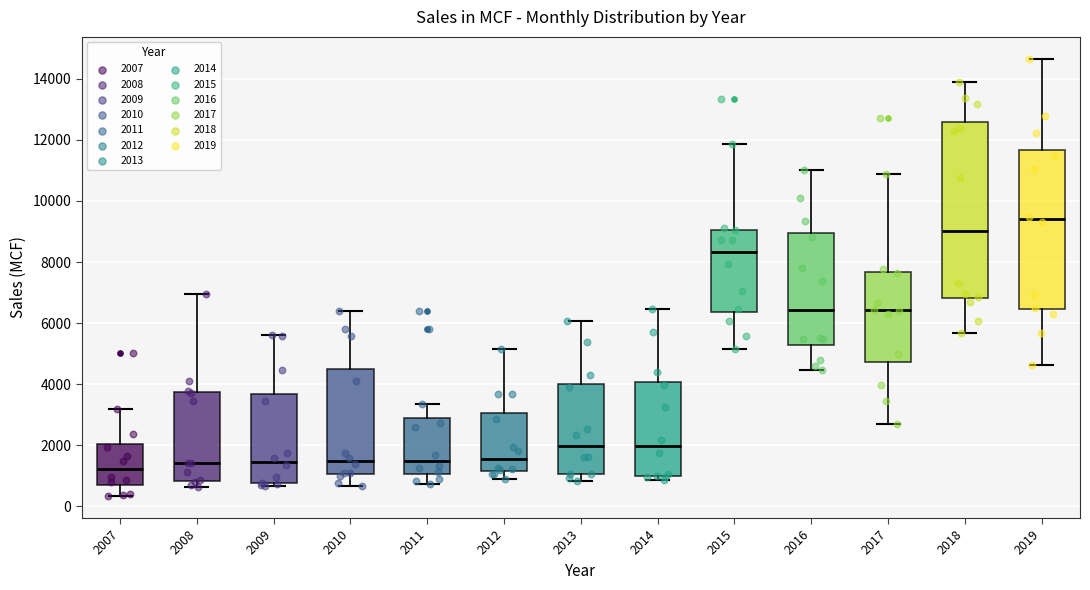

Where does the upper whisker of the box at x = 2015 end on the y-axis? The values are not printed on the chart, so give them approximately, as read against the axis.

11800